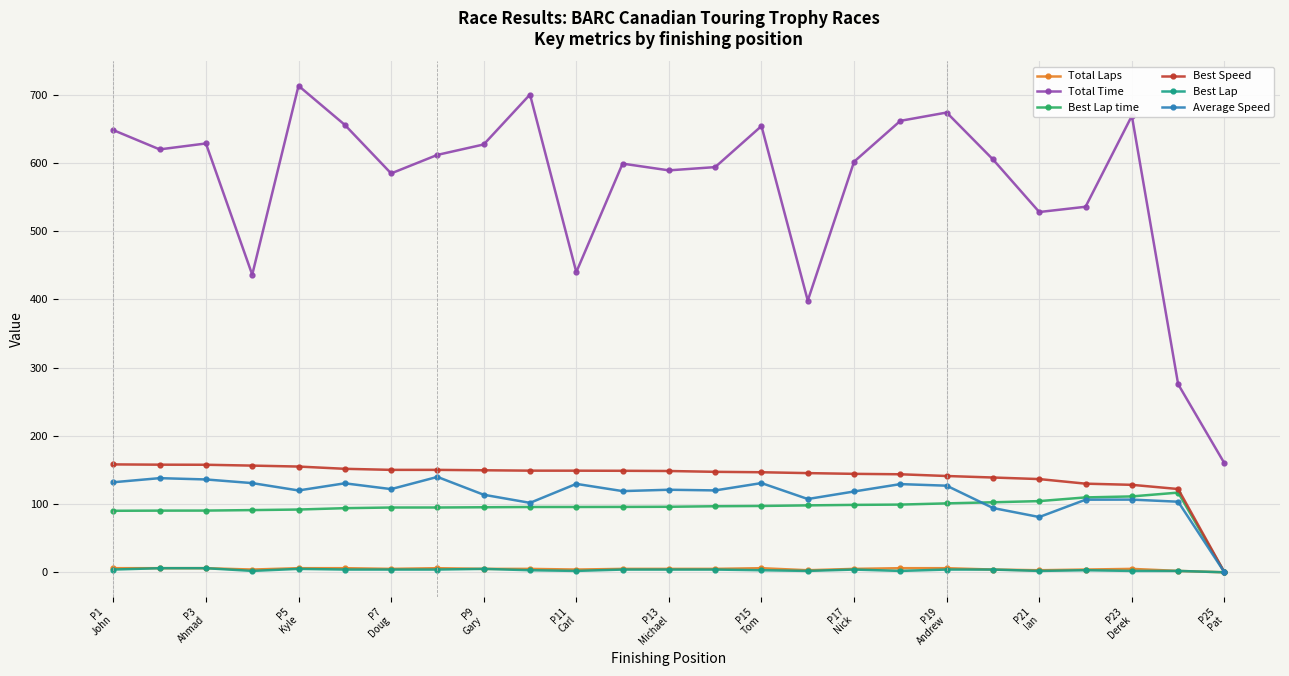

What is the highest value of the Total Time series?

712.8